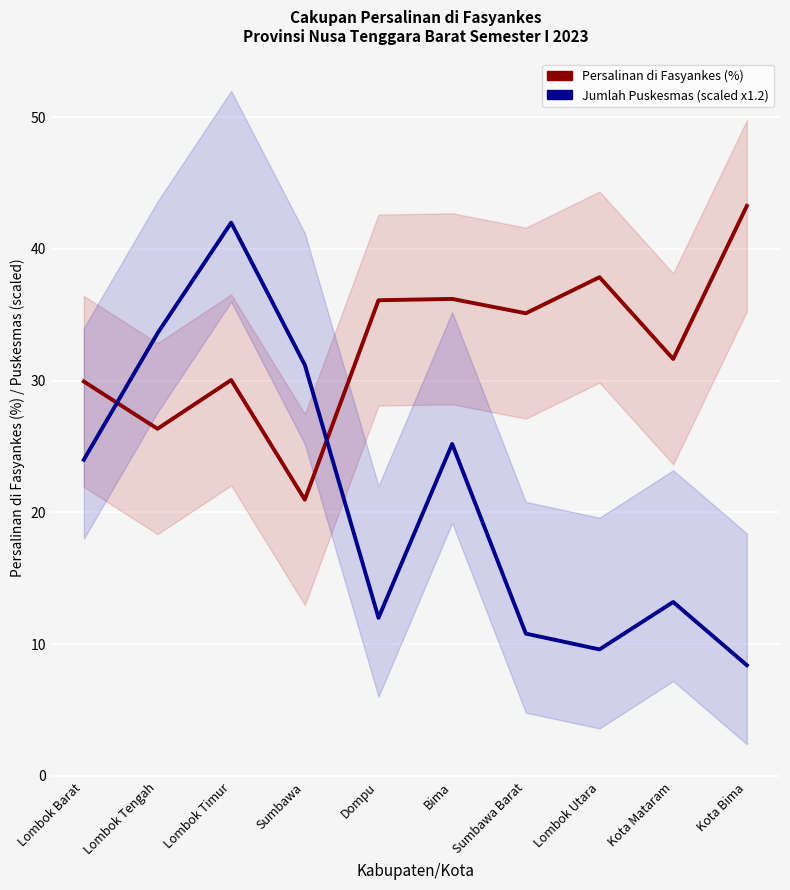

What is the sum of all Persalinan di Fasyankes (%) values?

327.5